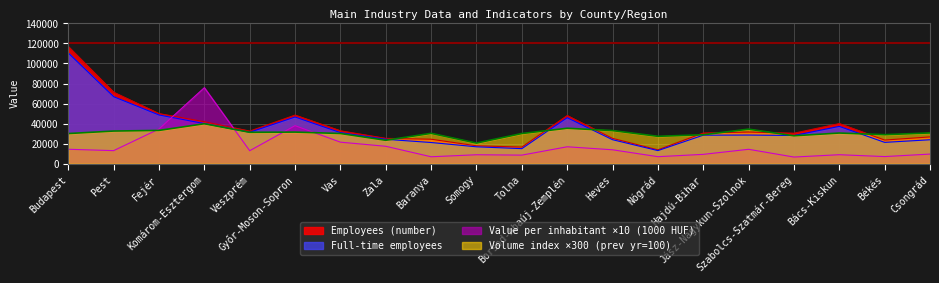

How many lines are shown in the chart?

4